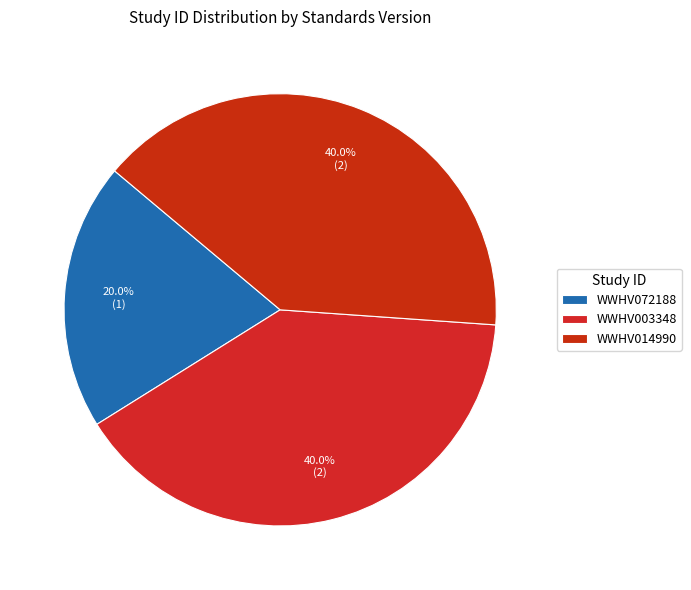

True or false: WWHV014990 accounts for 34% of the total.

False